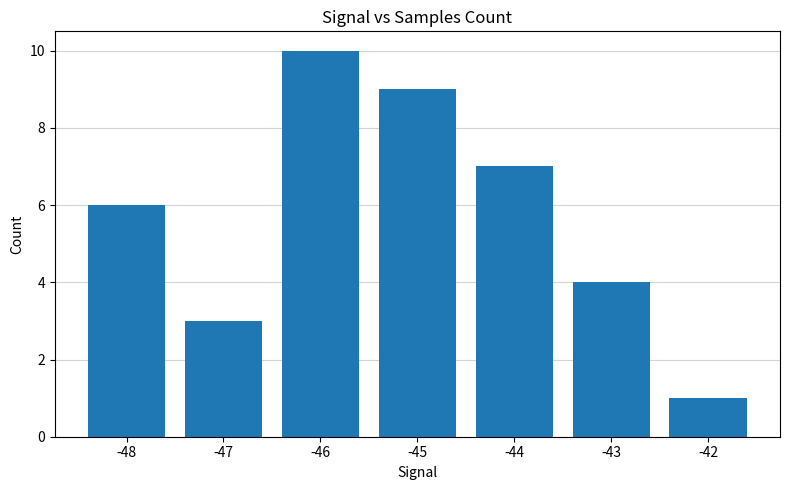

Reading left to right, transcribe all the data shown in this chart.

6	3	10	9	7	4	1